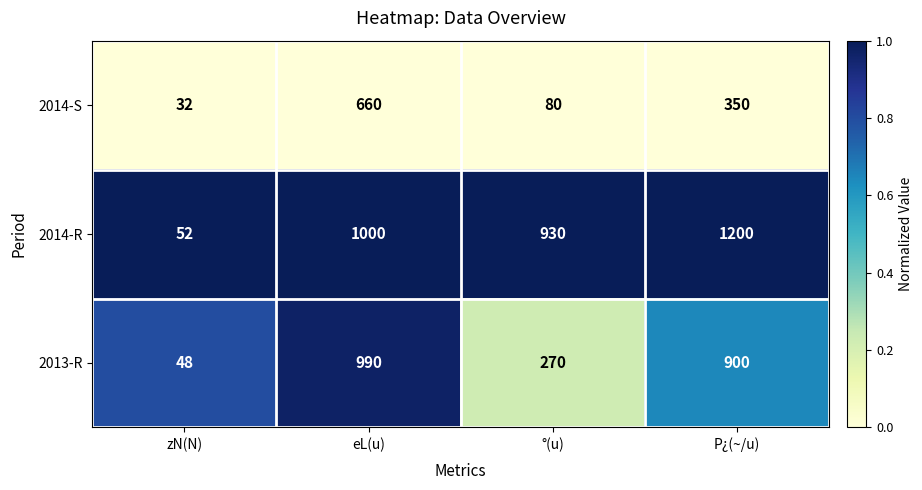

Which label corresponds to the smallest value in the chart?

zN(N)